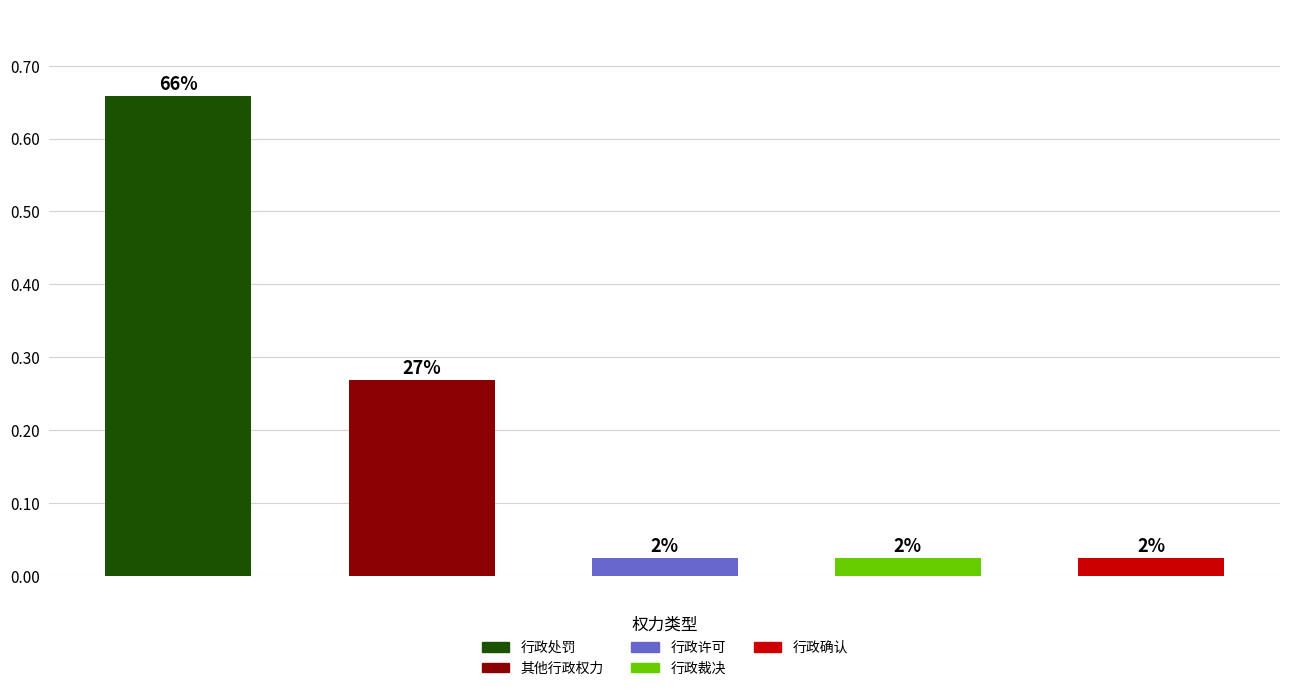

List the labels in order of value, smallest first.

2, 3, 4, 1, 0